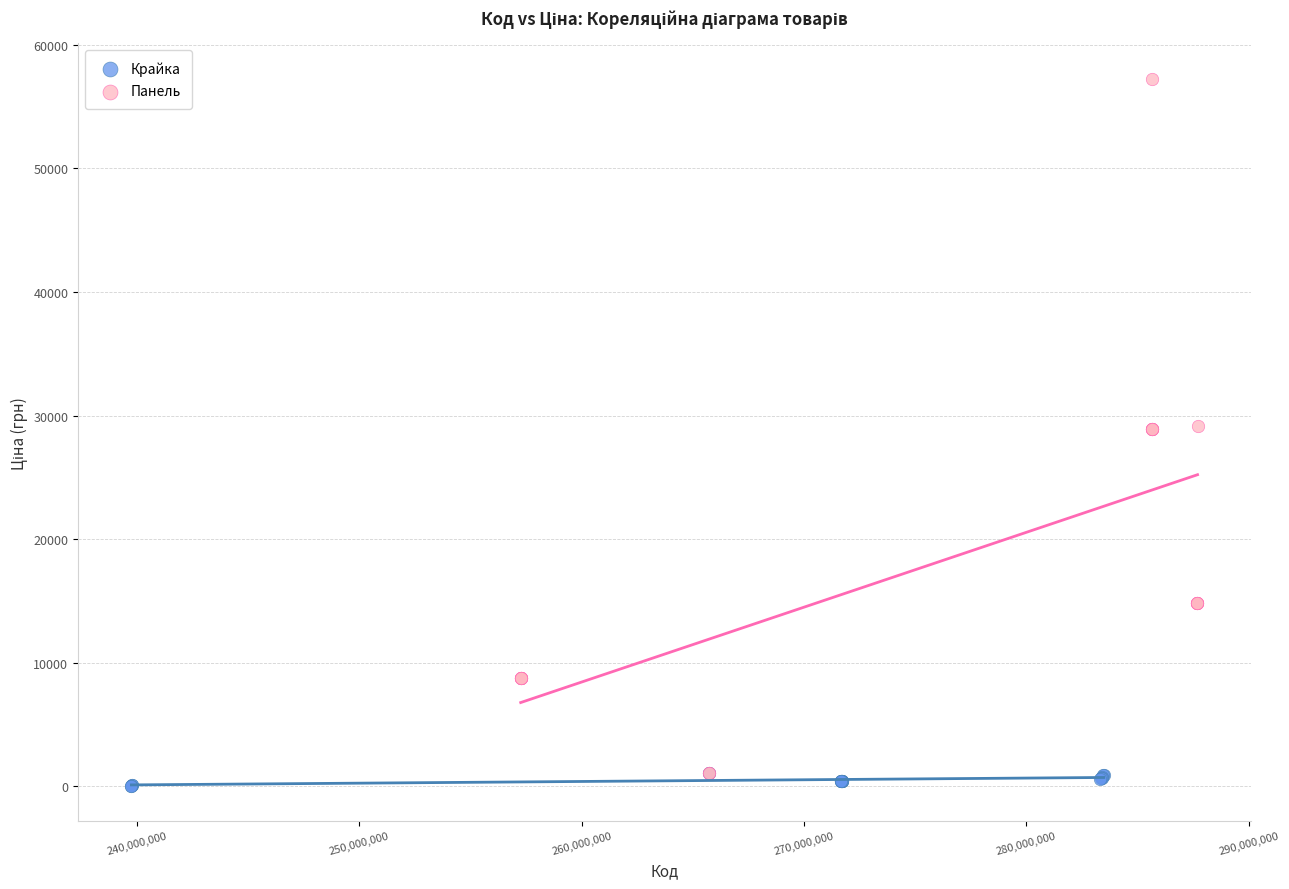

Which series has the largest Y range (max minus min)?

Панель